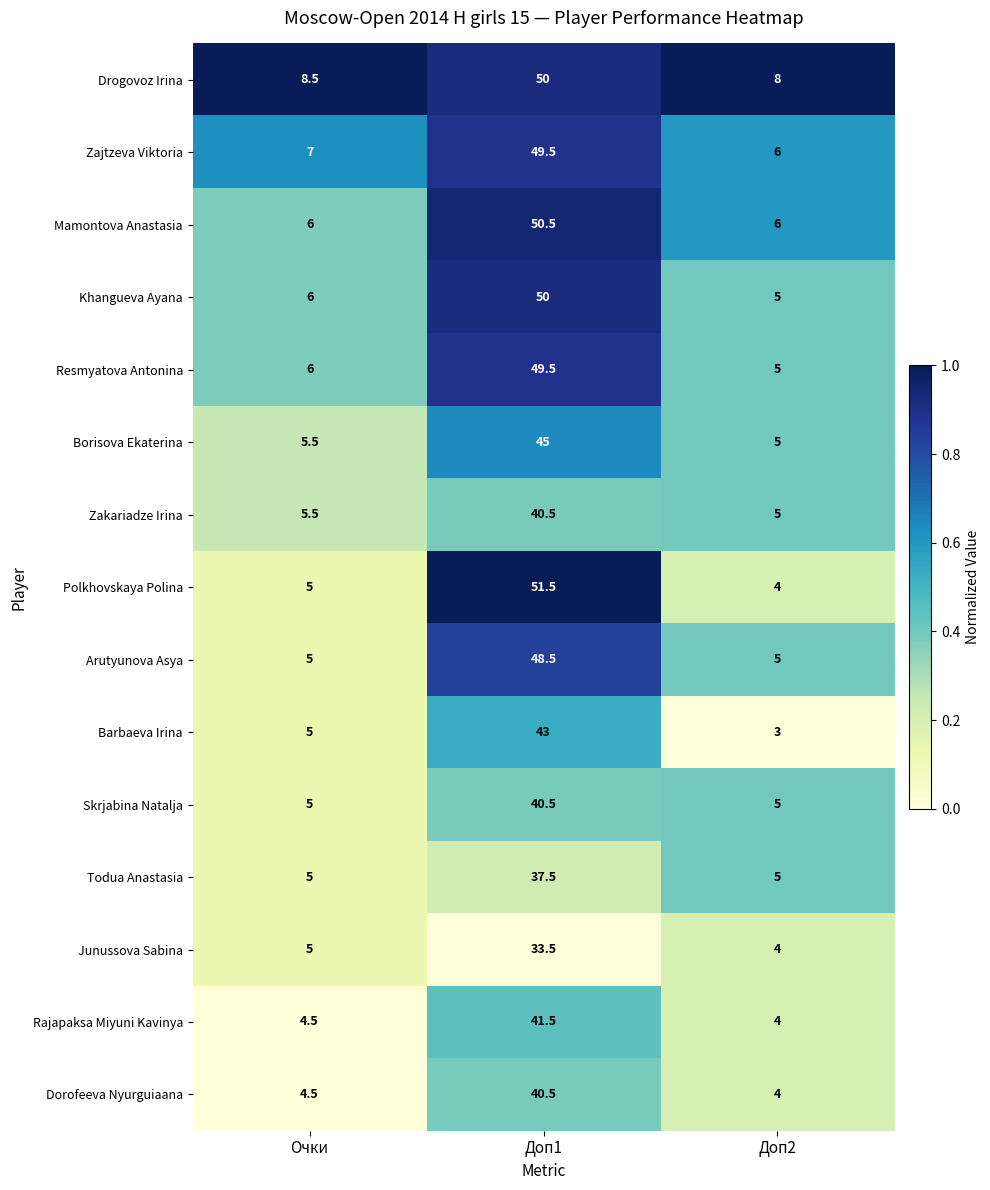

How many data points in Skrjabina Natalja are above 5?

1